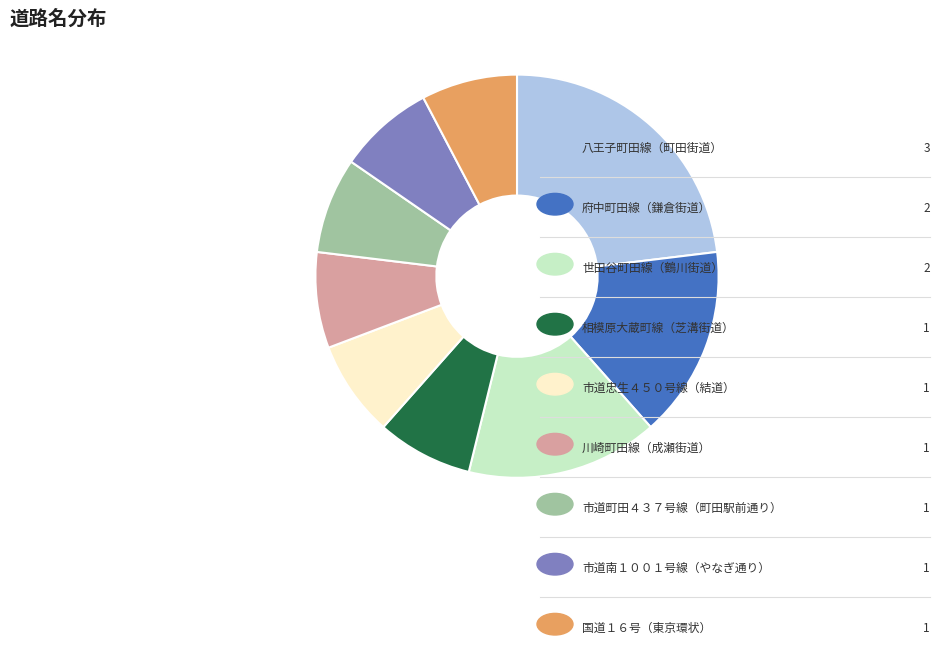

Is there a majority slice in this chart?

No